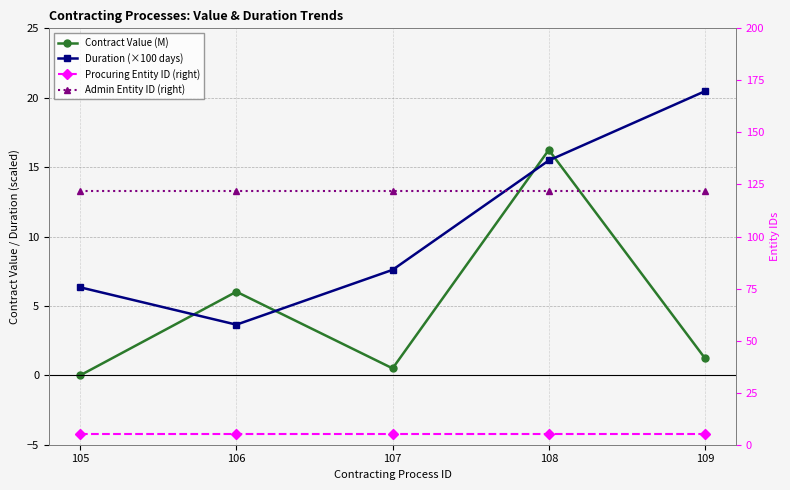

At 109, list the series in order from largest to smallest.

Admin Entity ID (right), Duration (×100 days), Procuring Entity ID (right), Contract Value (M)